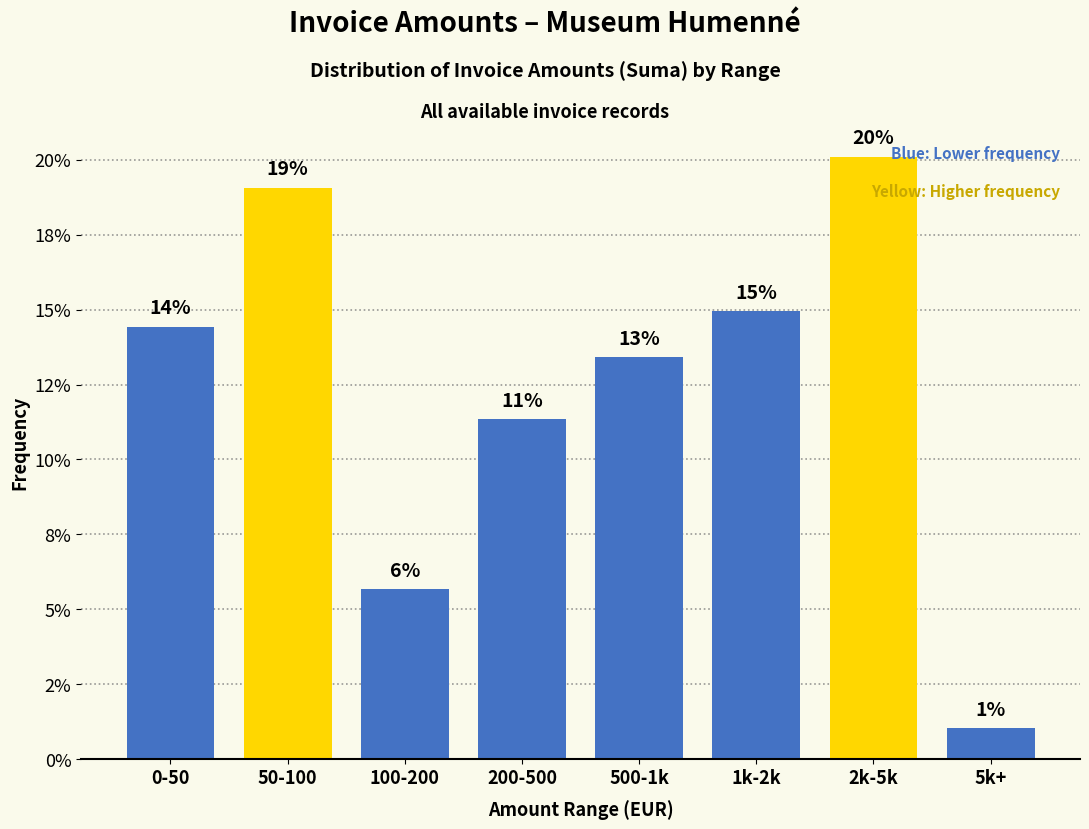

Are the bars horizontal?

No